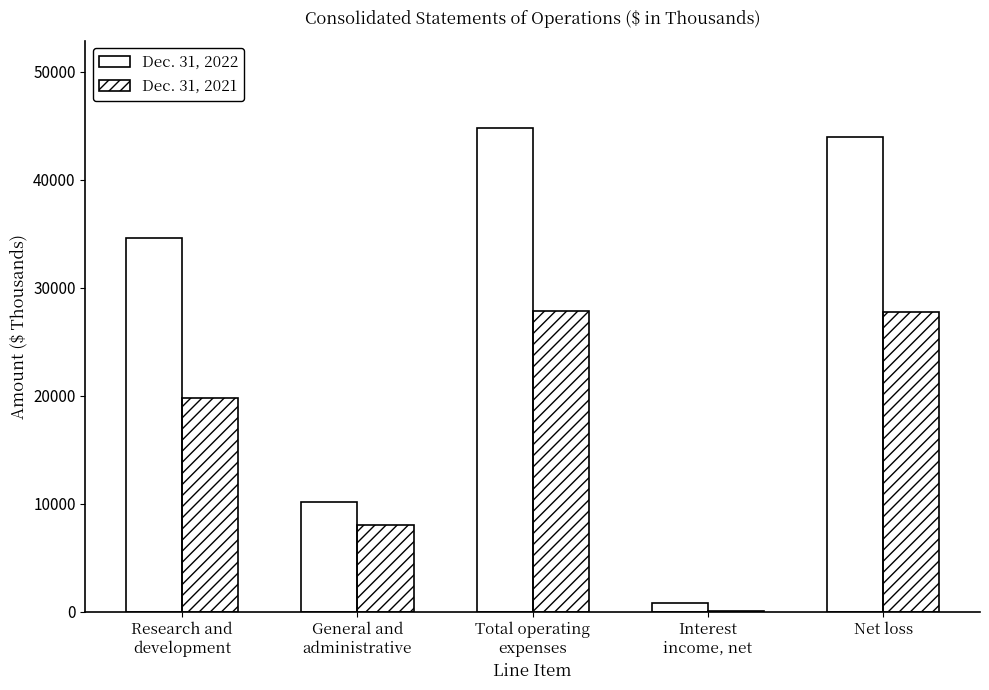

Which series has the largest total across all categories?

Dec. 31, 2022